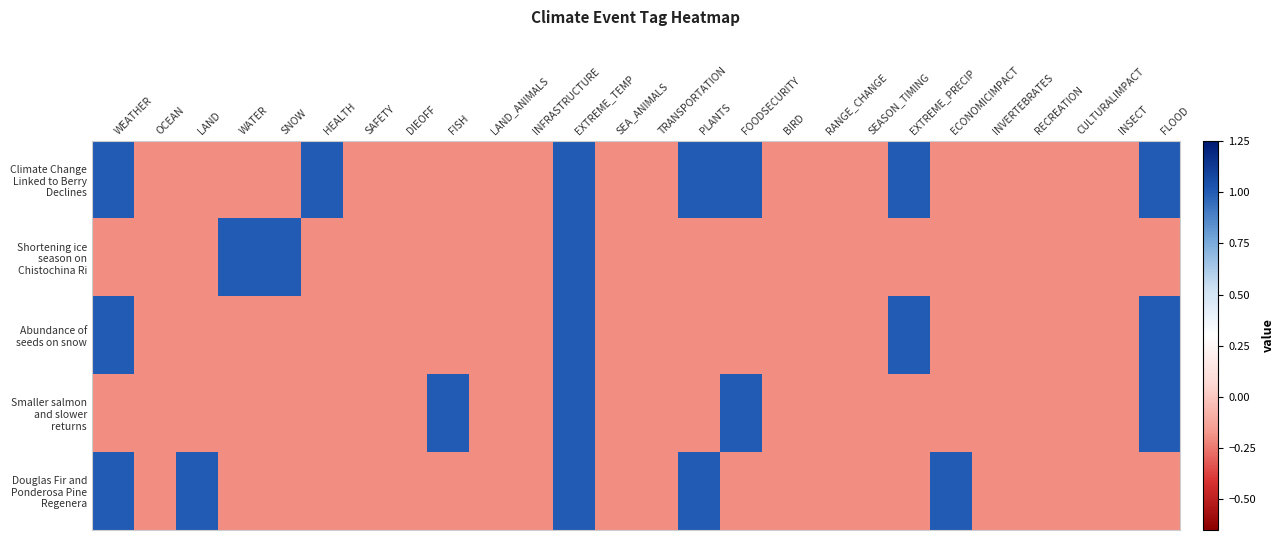

What is the total value across all series at TRANSPORTATION?

-1.0